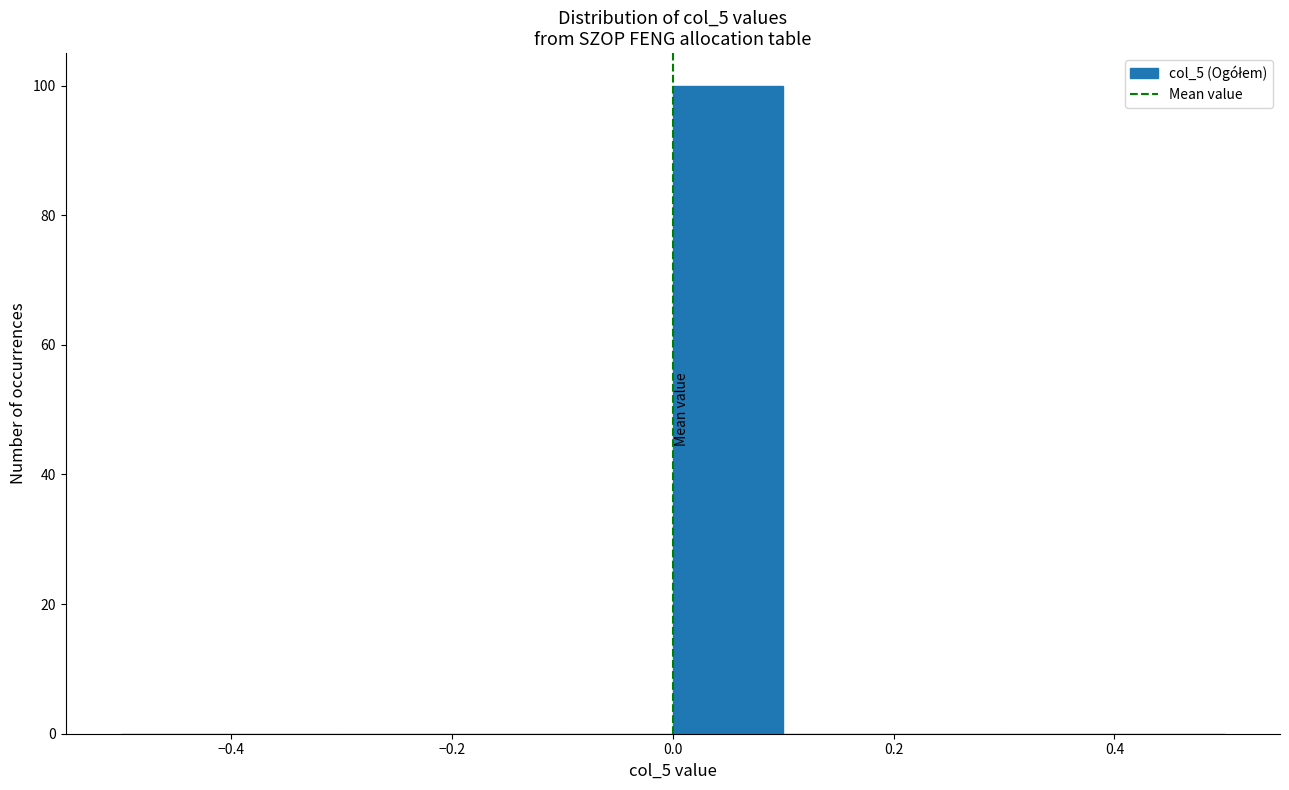

Over which range of the x-axis is the bar tallest?

0.0 to 0.1